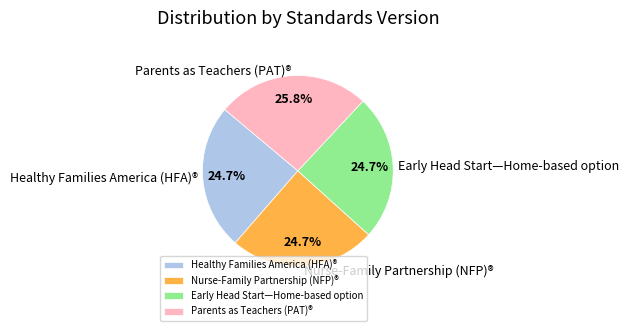

Is there a majority slice in this chart?

No